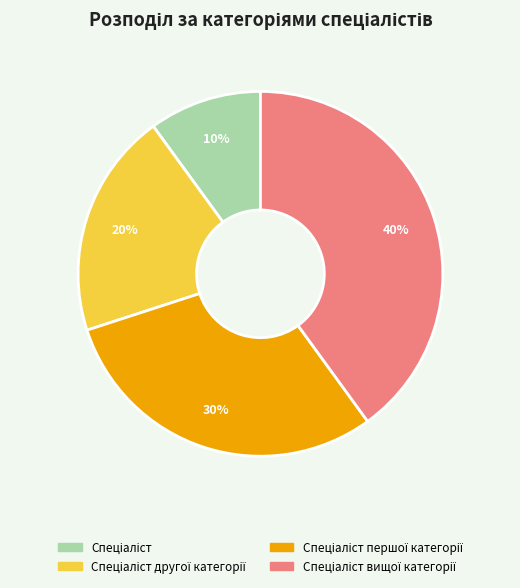

To the nearest percent, what is the difference between the largest and smallest slice percentages?

30%